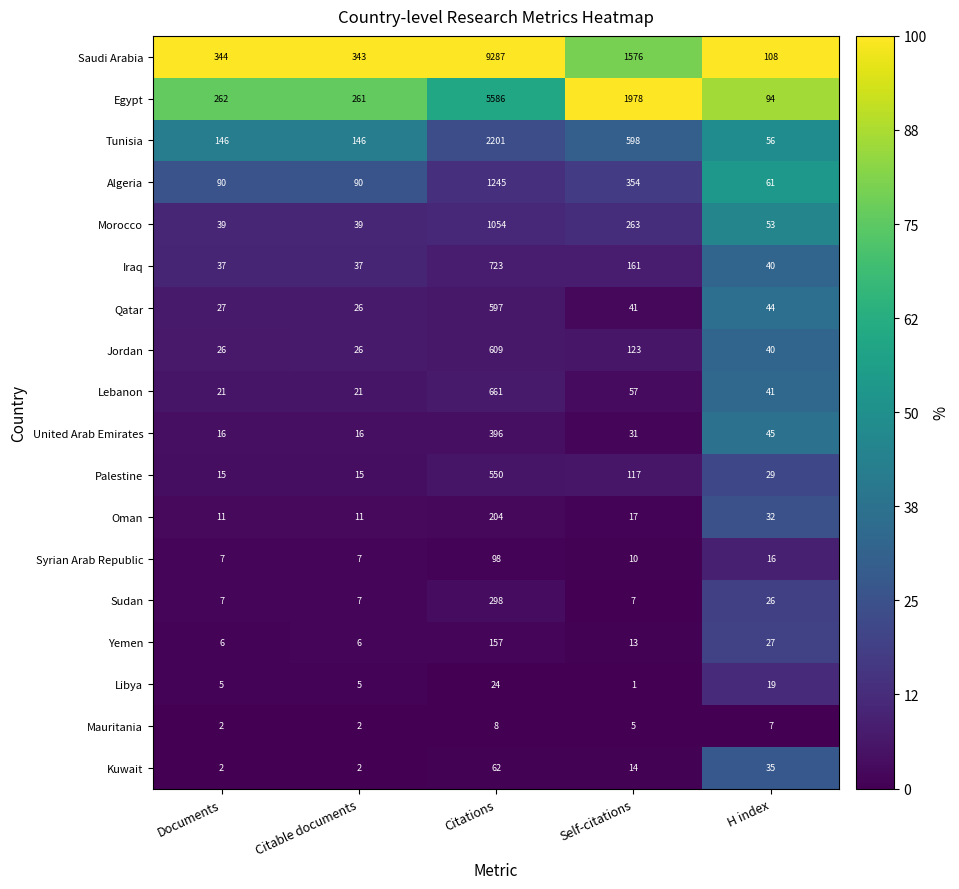

Read the Sudan value at Self-citations.

7